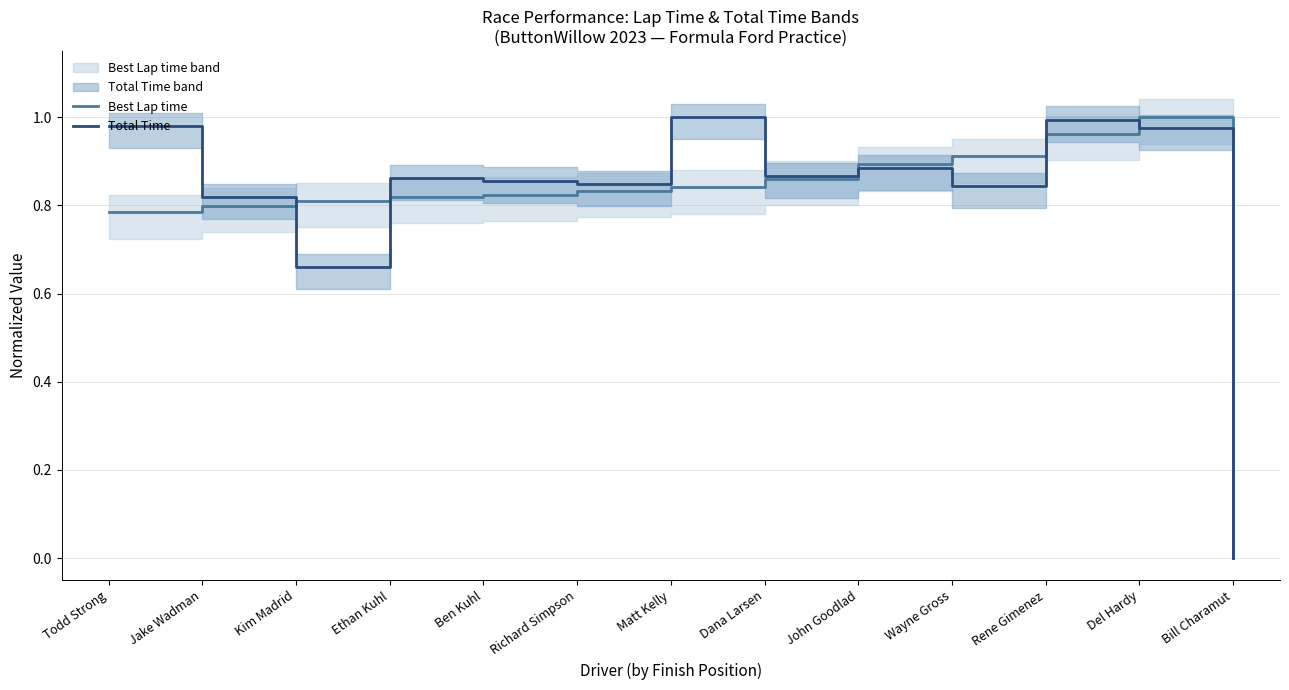

True or false: Total Time has a value of 1.4 at Wayne Gross.

False